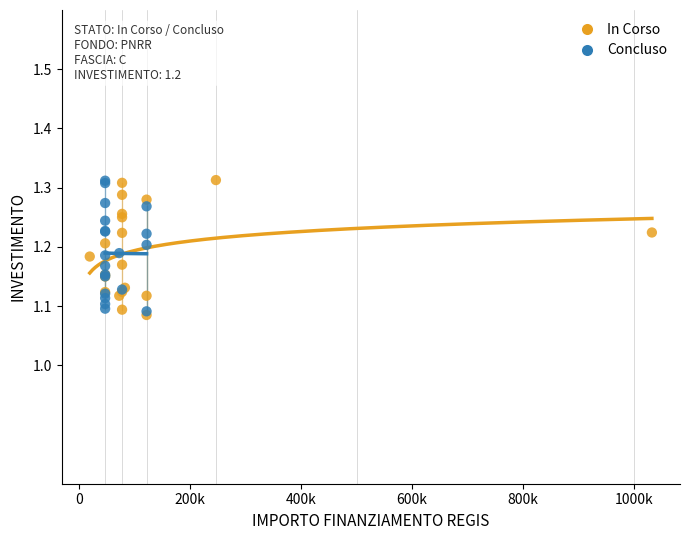

What are all the series names shown in the legend?

In Corso, Concluso